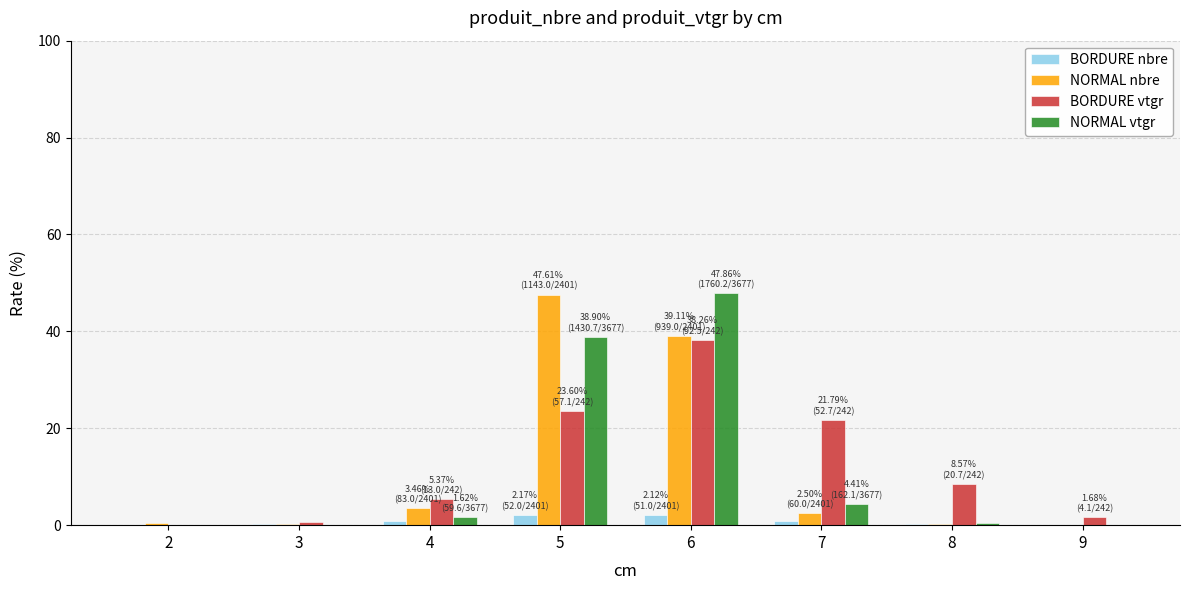

Which series has the largest total across all categories?

BORDURE vtgr